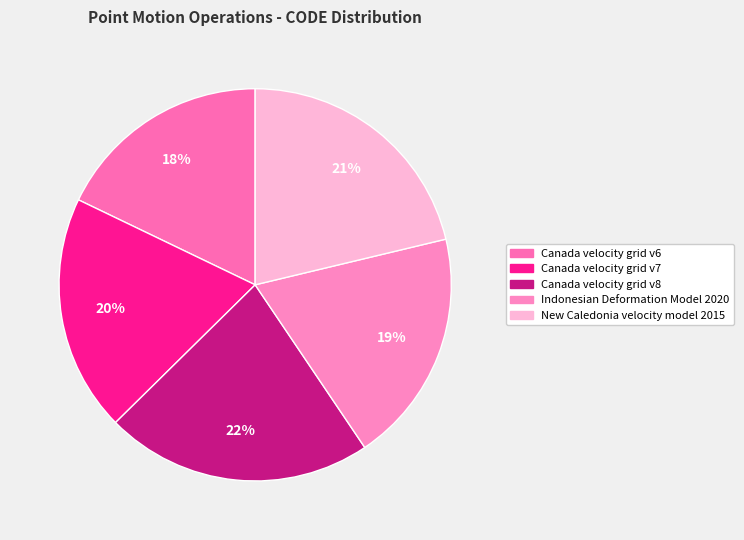

Rank the categories by value from highest to lowest.

Canada velocity grid v8, New Caledonia velocity model 2015, Canada velocity grid v7, Indonesian Deformation Model 2020, Canada velocity grid v6